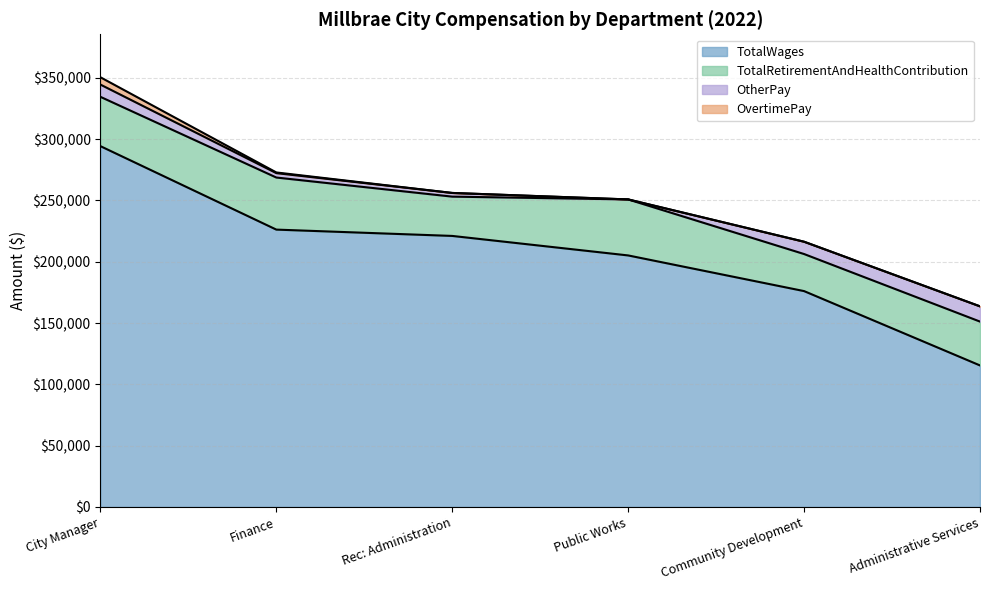

The value of OtherPay at City Manager is 5356. True or false?

False